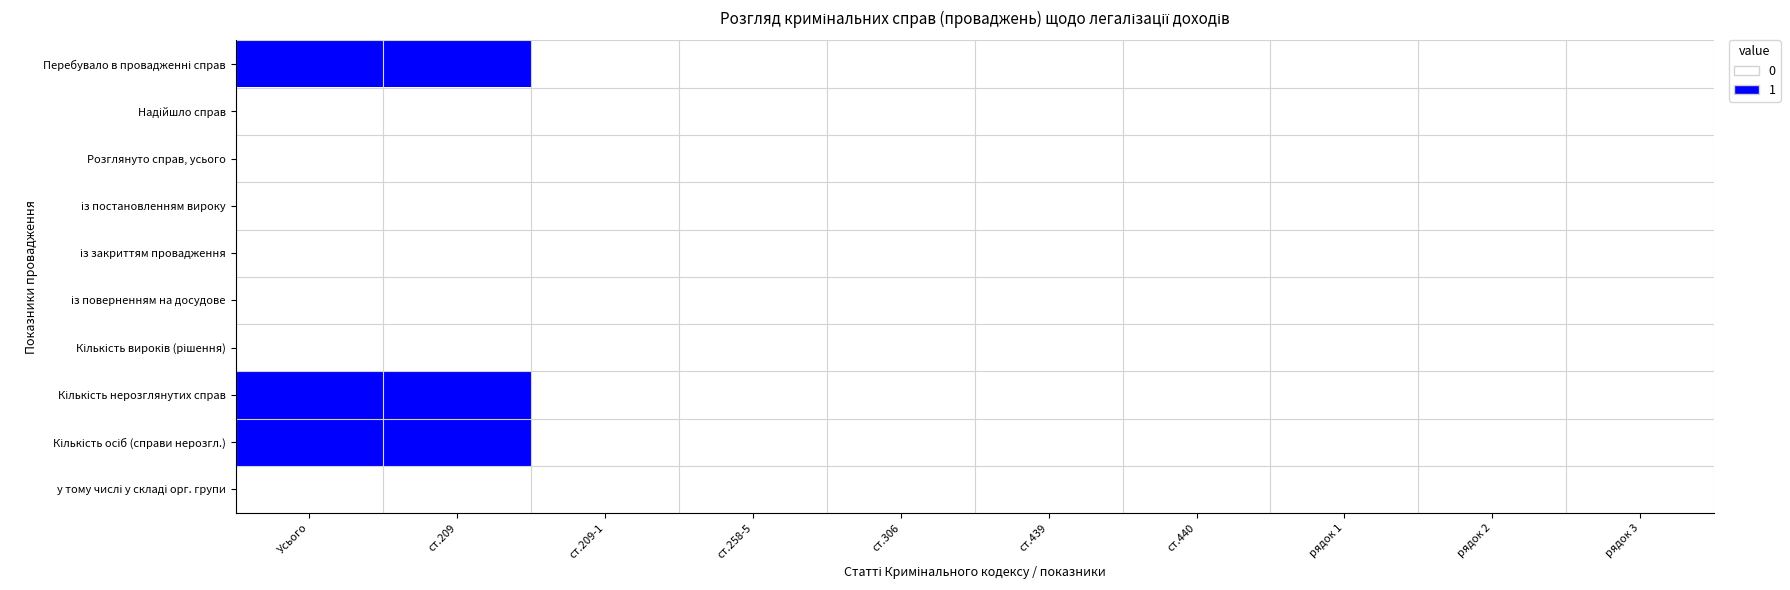

What is the total value across all series at ст.209?

3